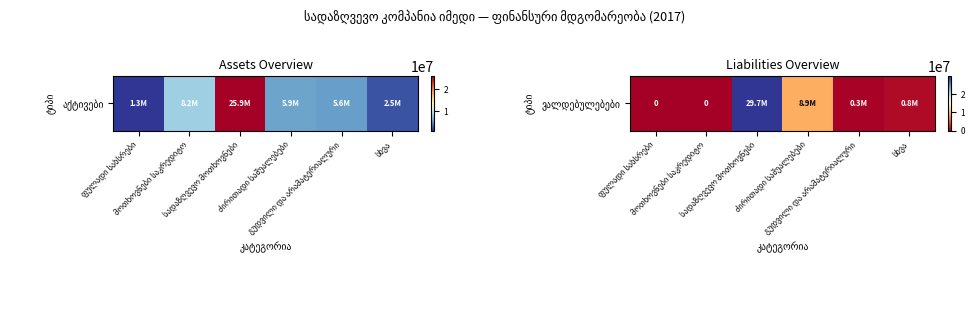

Is it true that the value at მოთხოვნები საკრედიტო is -18717476.5?

False